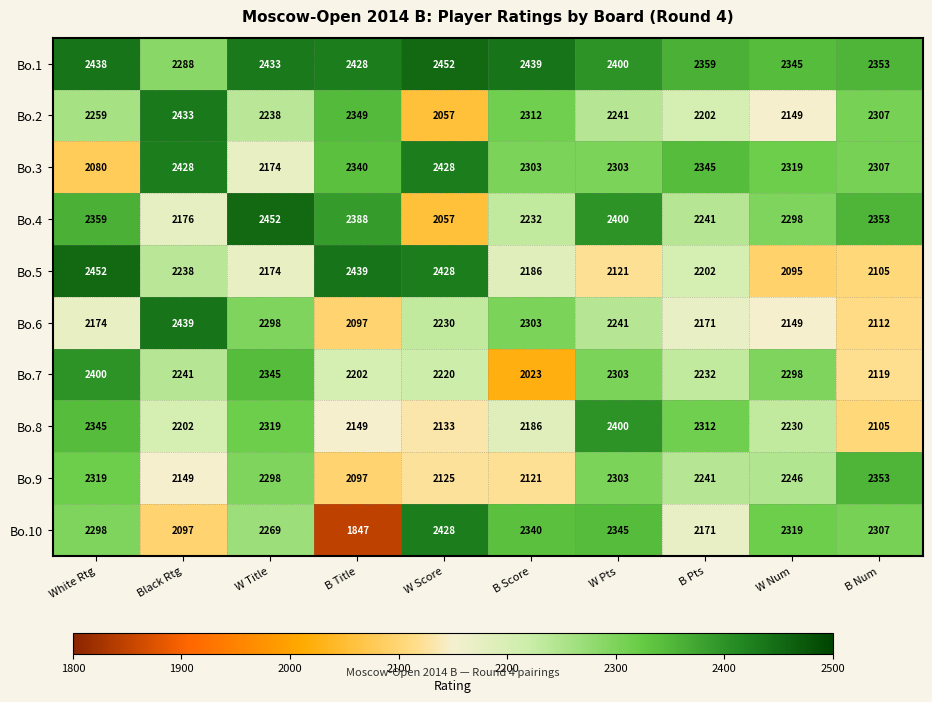

True or false: Bo.3 has a value of 576 at B Title.

False